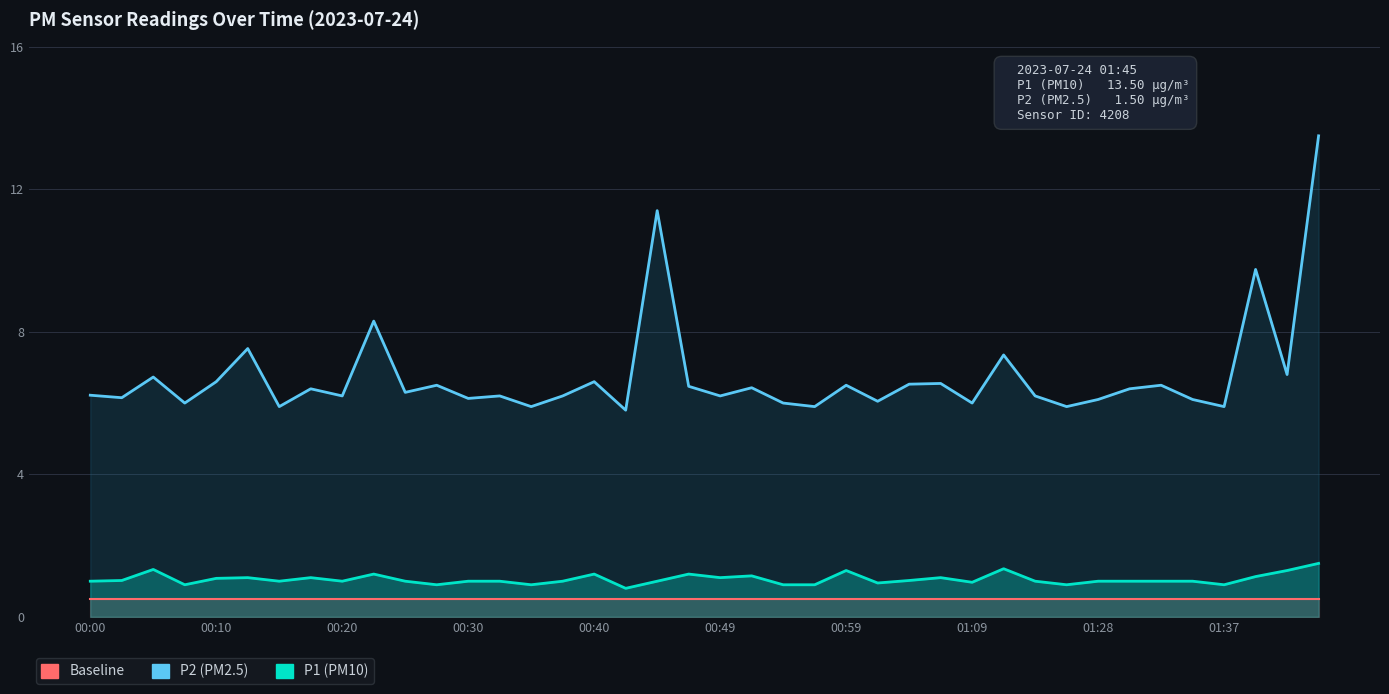

What is the difference between the maximum and minimum values in the P2 (PM2.5) series?

7.7